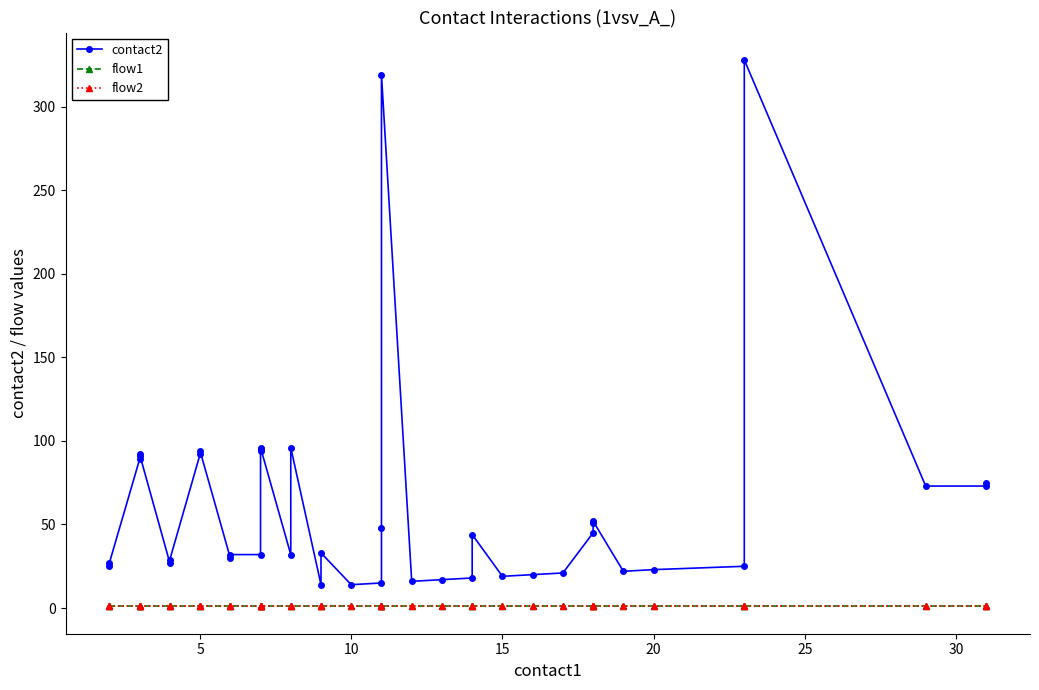

True or false: flow2 and contact2 cross at least once.

False